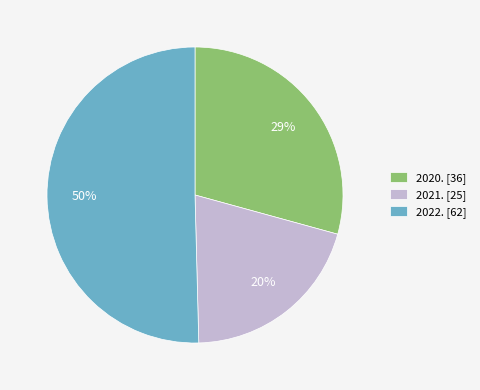

To the nearest percent, what is the difference between the 2020. and 2022. slice percentages?

21%